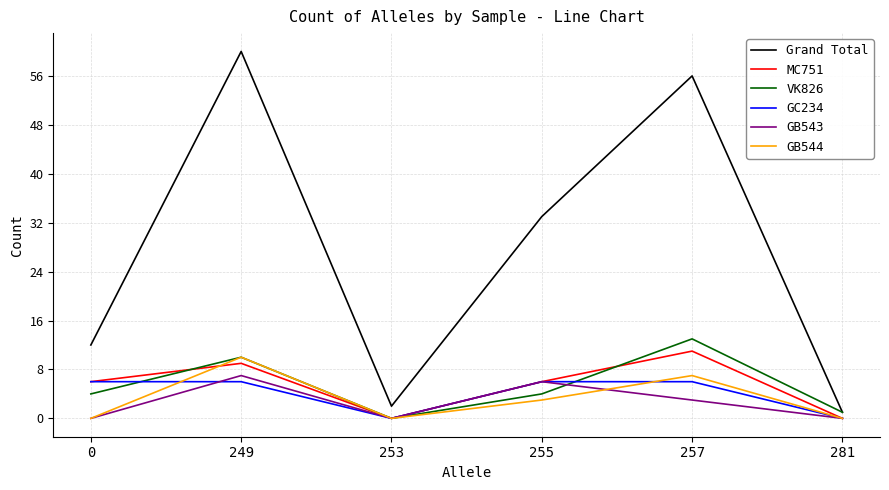

At which category is the sum across all series the highest?

249